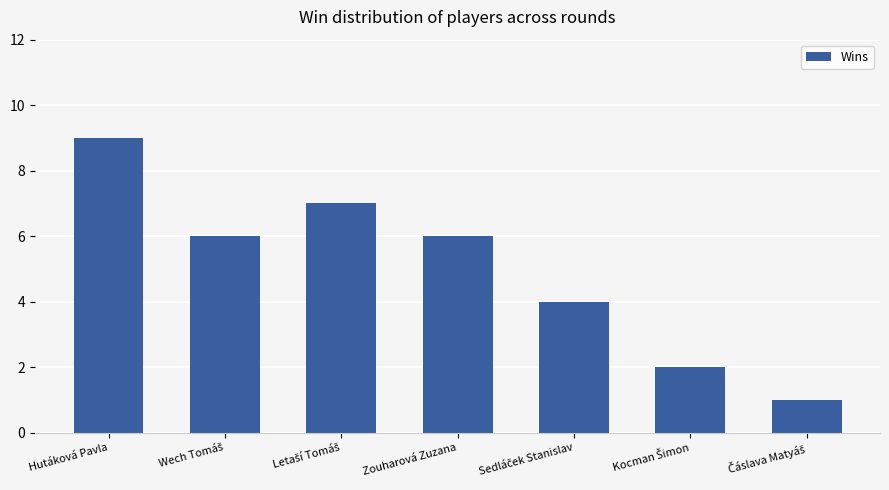

How many values are between 2 and 7?

5